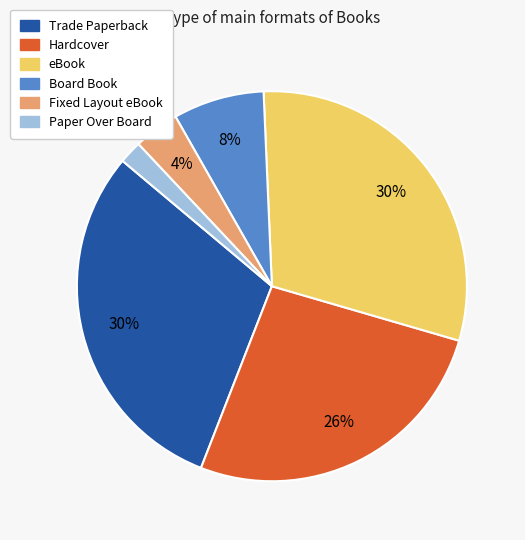

To the nearest percent, what is the average slice percentage?

17%